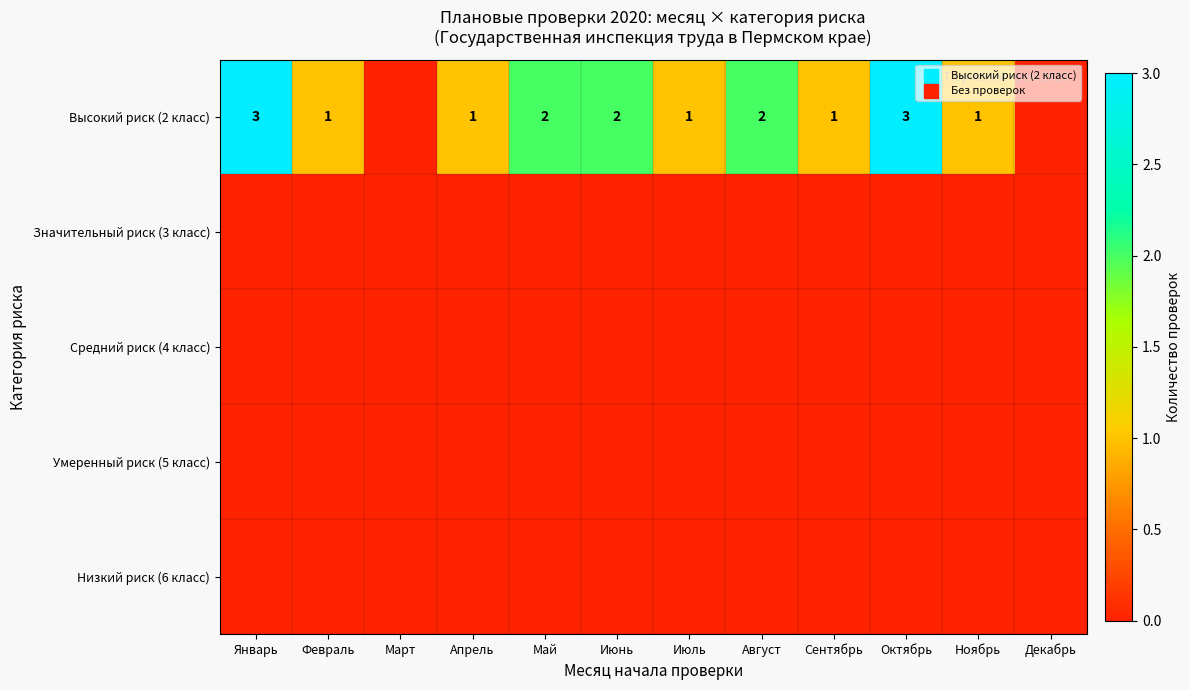

The Высокий риск (2 класс) series shows 1 at Март. True or false?

False